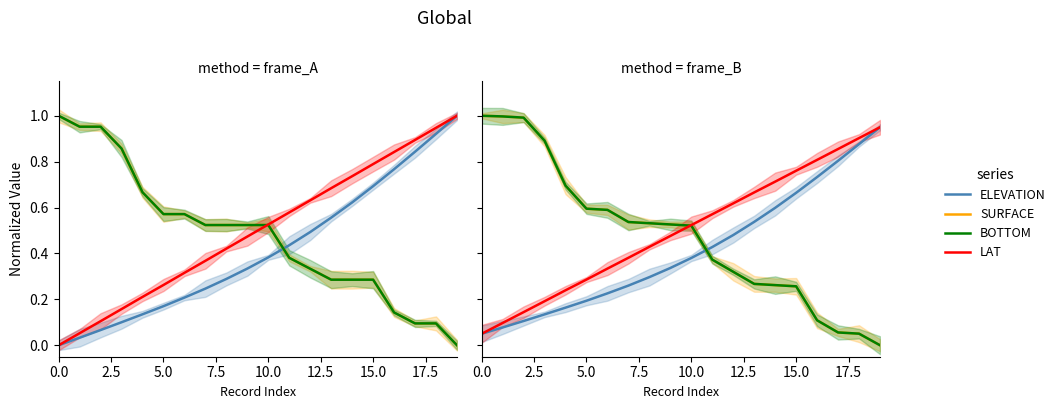

How many series are shown in this chart?

4